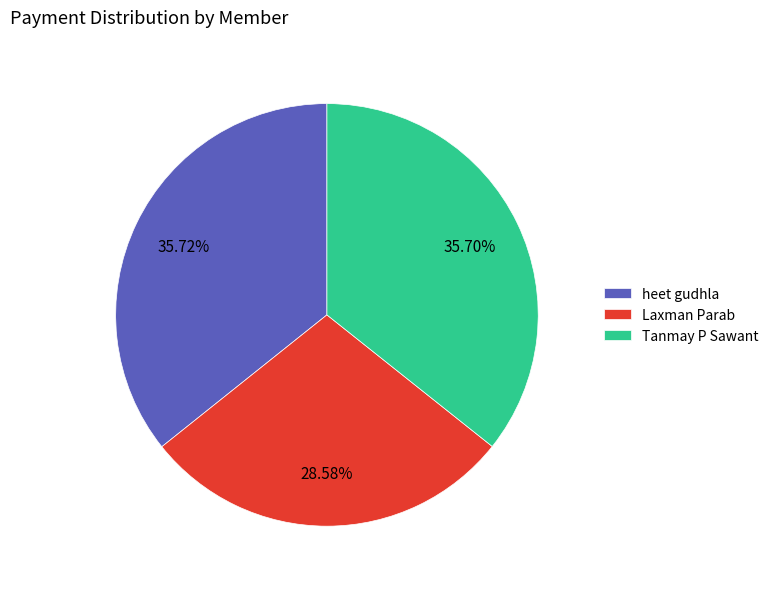

Is heet gudhla the majority of the pie?

No